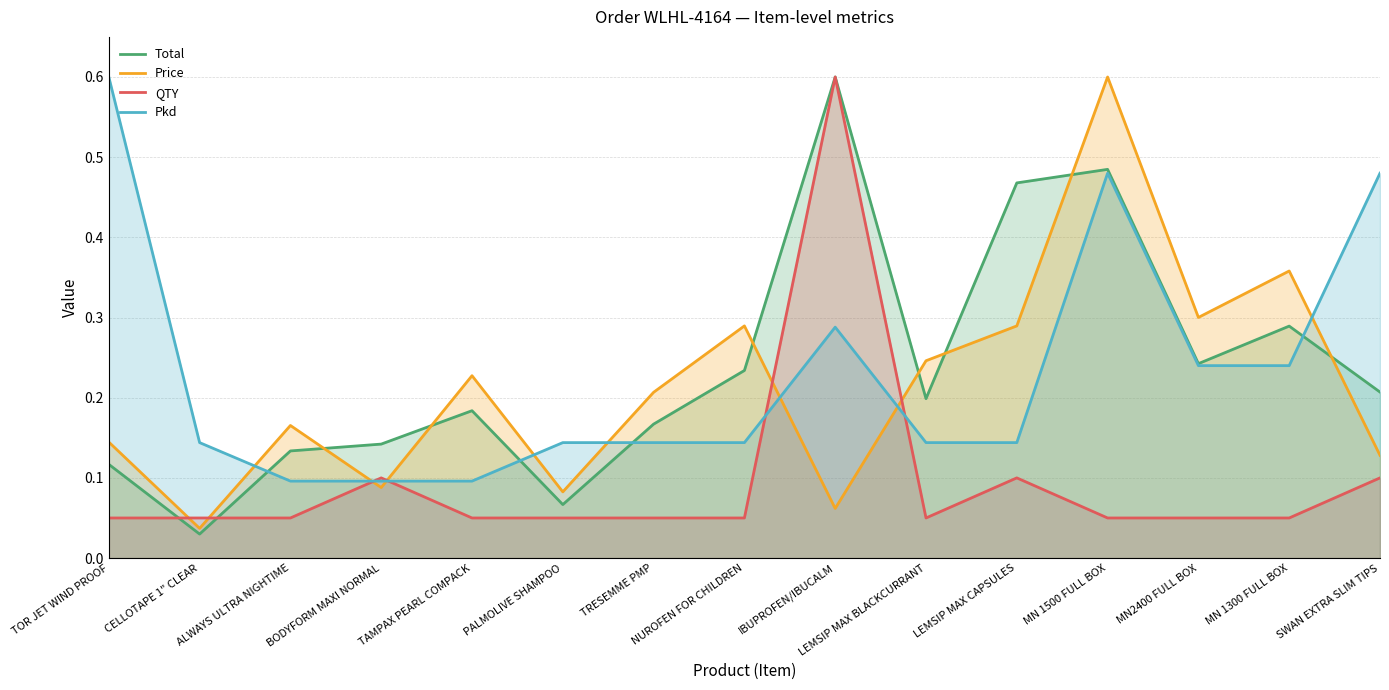

Which category has the highest value across all series?

IBUPROFEN/IBUCALM